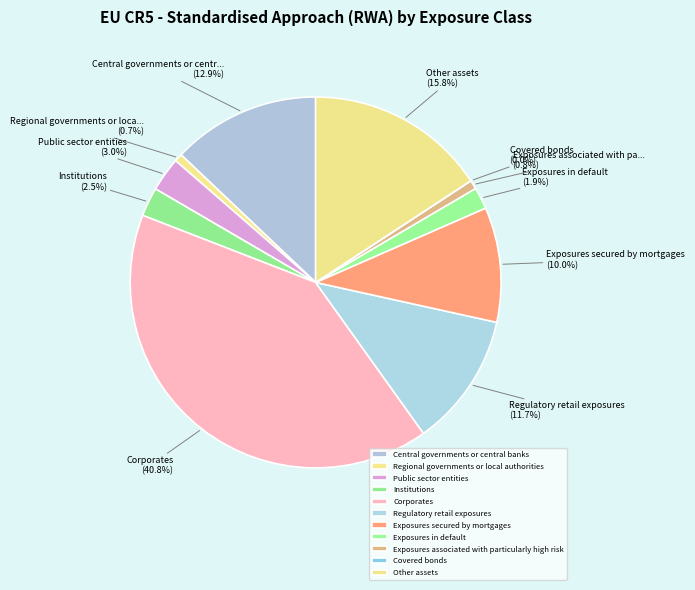

Approximately how many times larger is the value at Corporates compared to Exposures associated with particularly high risk?

52.5